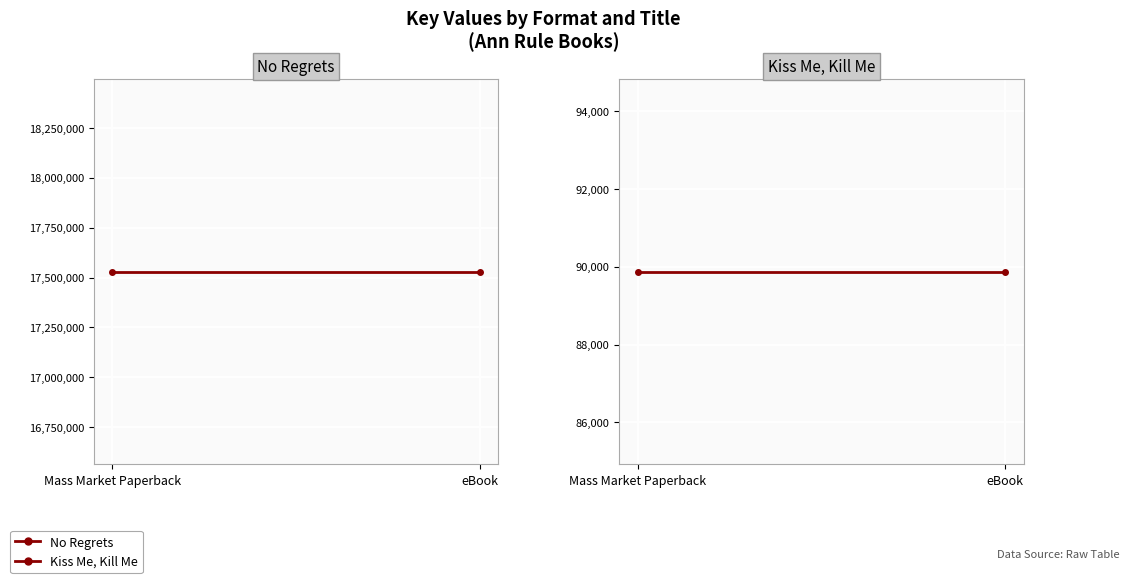

What is the value of the Kiss Me, Kill Me point at the 2nd from the left?

89869